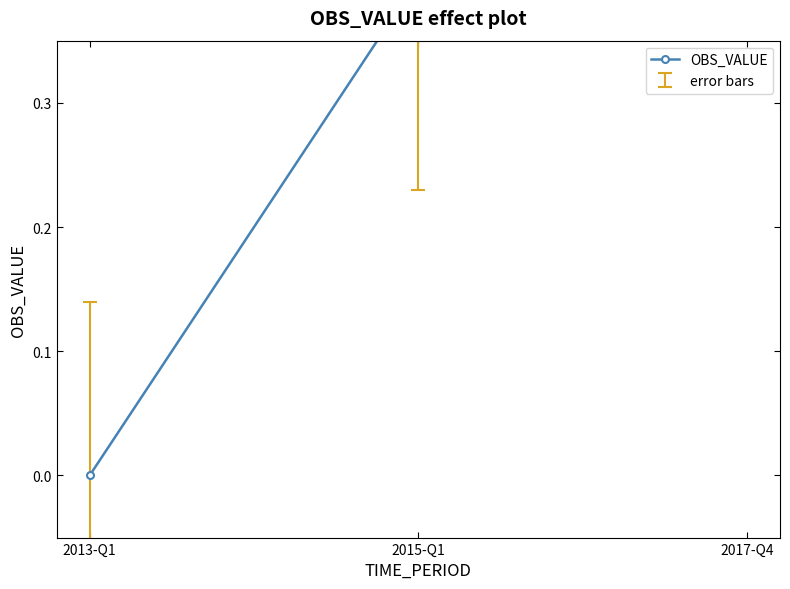

What is the sum of the values at 2013-Q1 and 2015-Q1?

0.4